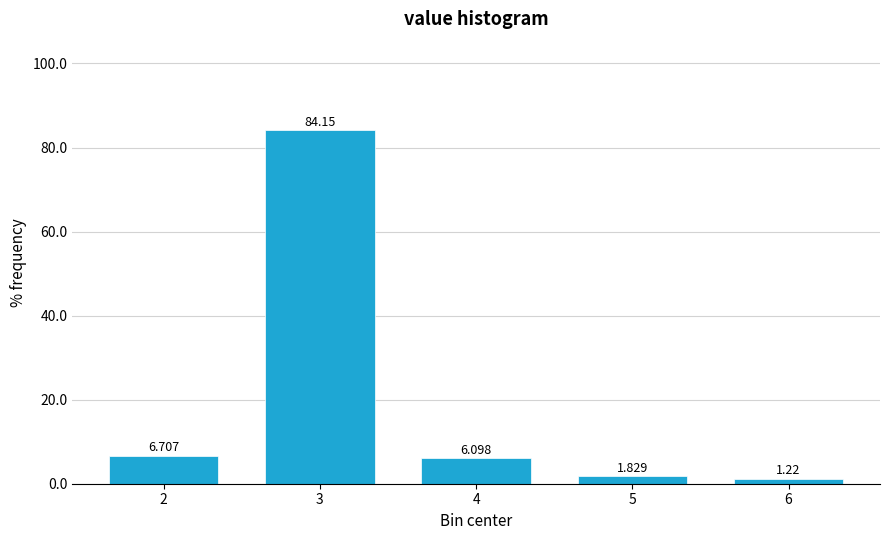

Are the bars horizontal?

No